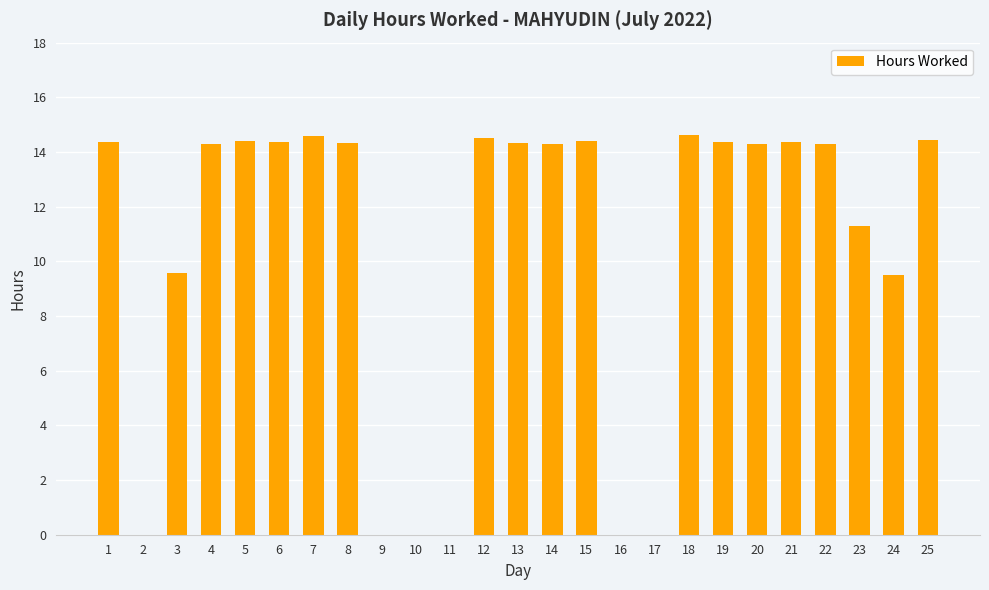

What is the maximum value shown in the chart?

14.6